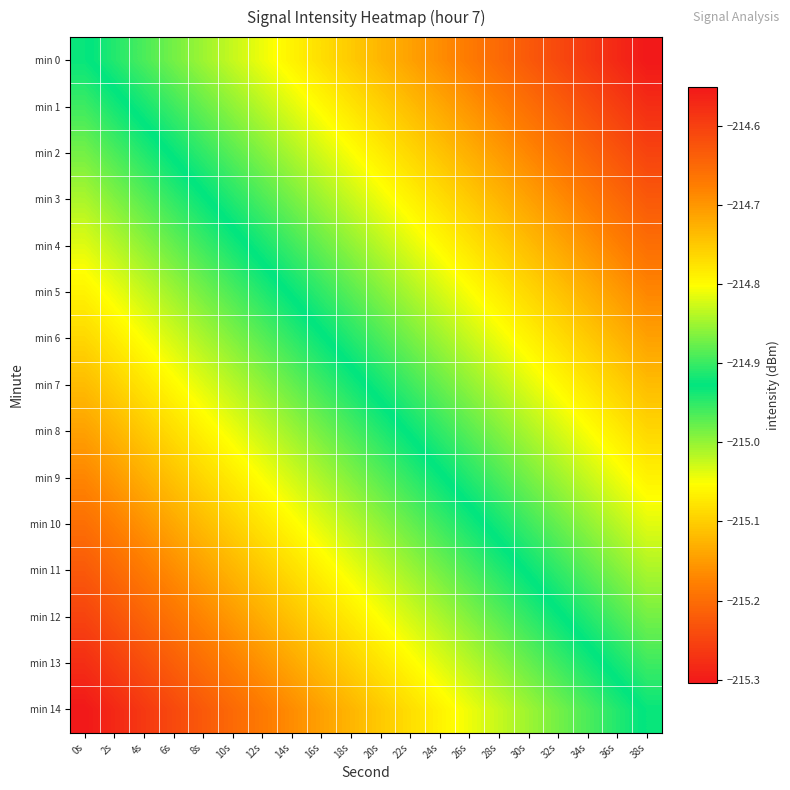

What is the total value across all series at 24s?

-3224.7